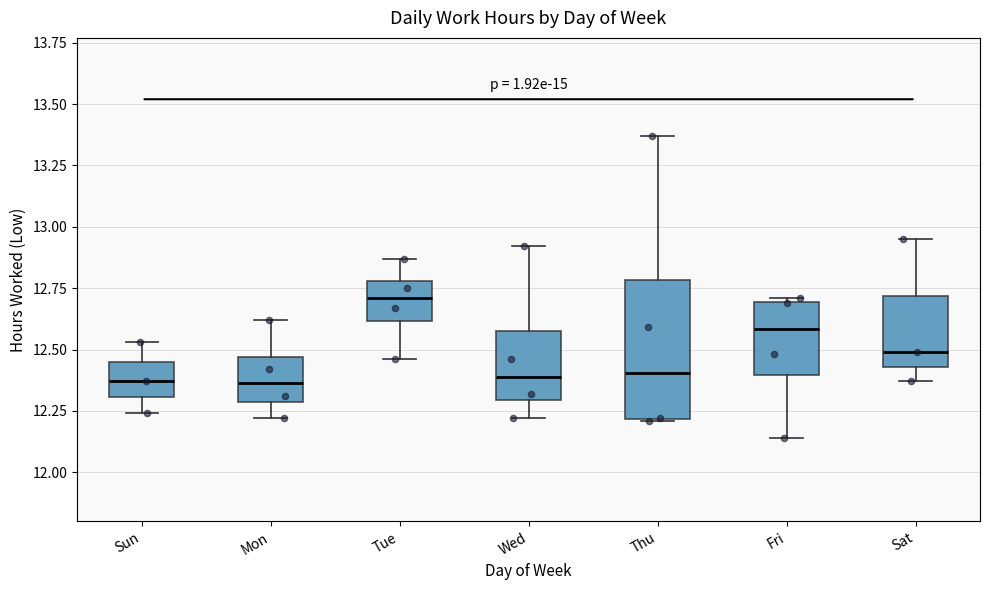

Where is the upper edge of the box for Mon on the y-axis? The values are not printed on the chart, so give them approximately, as read against the axis.

12.45